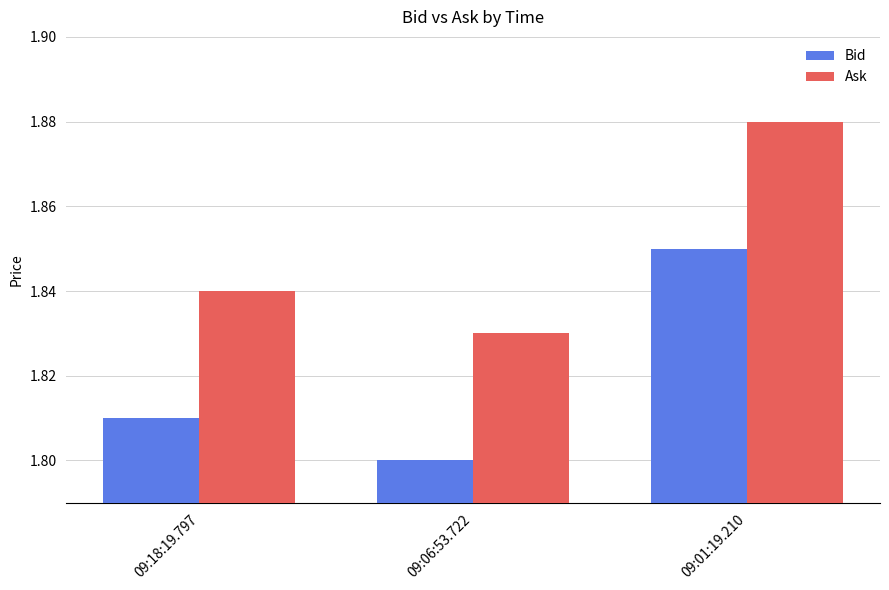

What position from the left is 09:18:19.797?

1